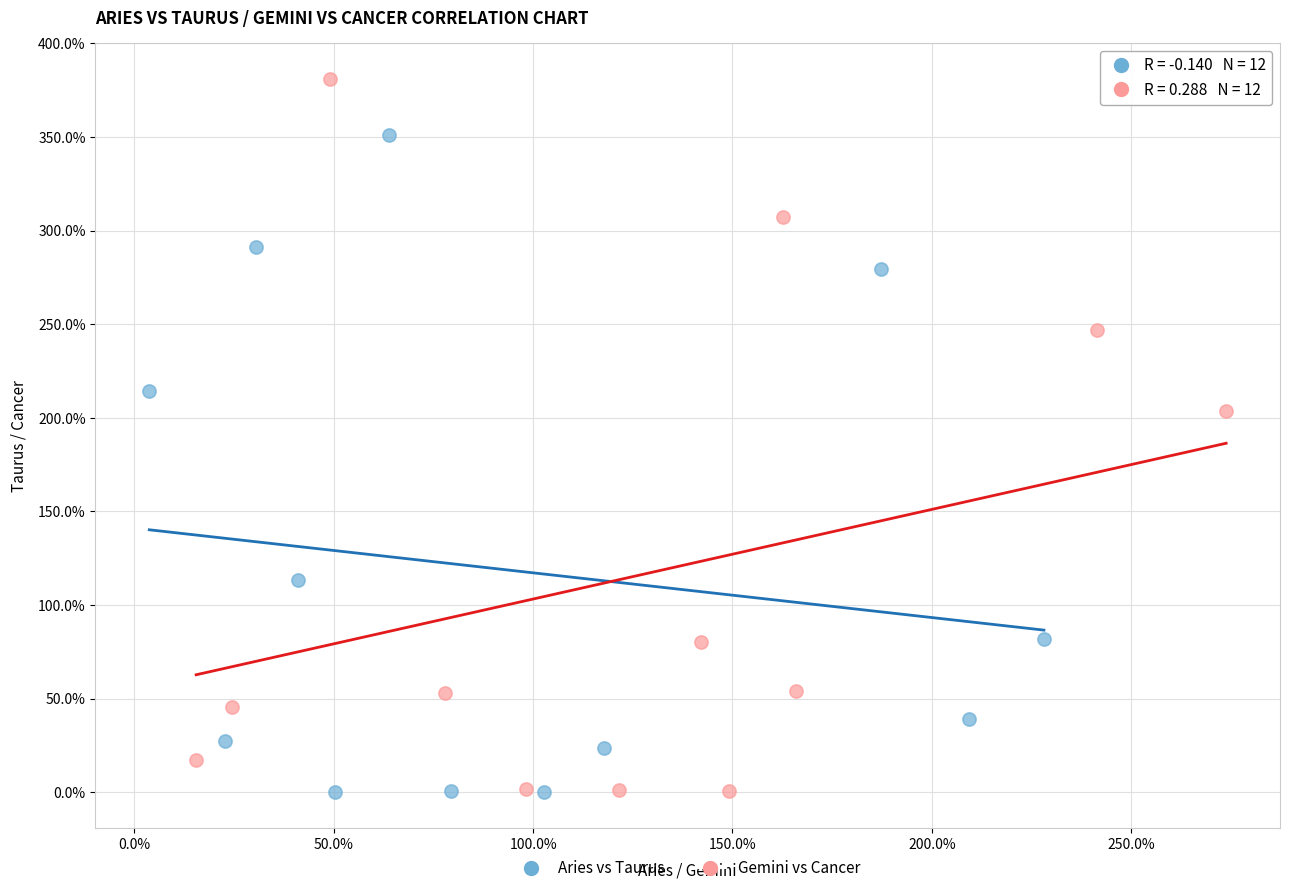

Which series has the widest spread of Y values?

Gemini vs Cancer